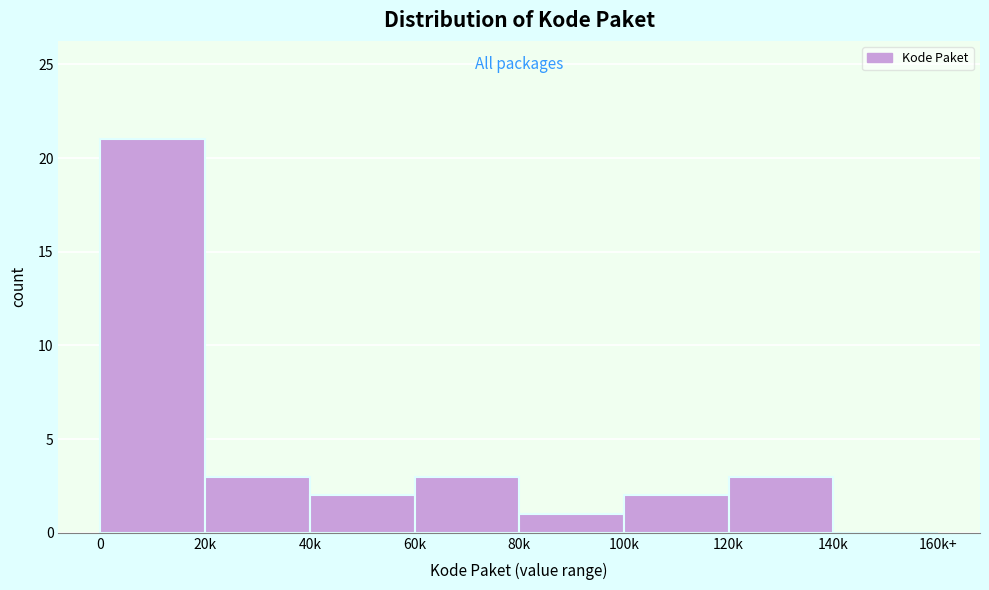

Reading left to right, transcribe all the data shown in this chart.

0=21	20k=3	40k=2	60k=3	80k=1	100k=2	120k=3	140k=0